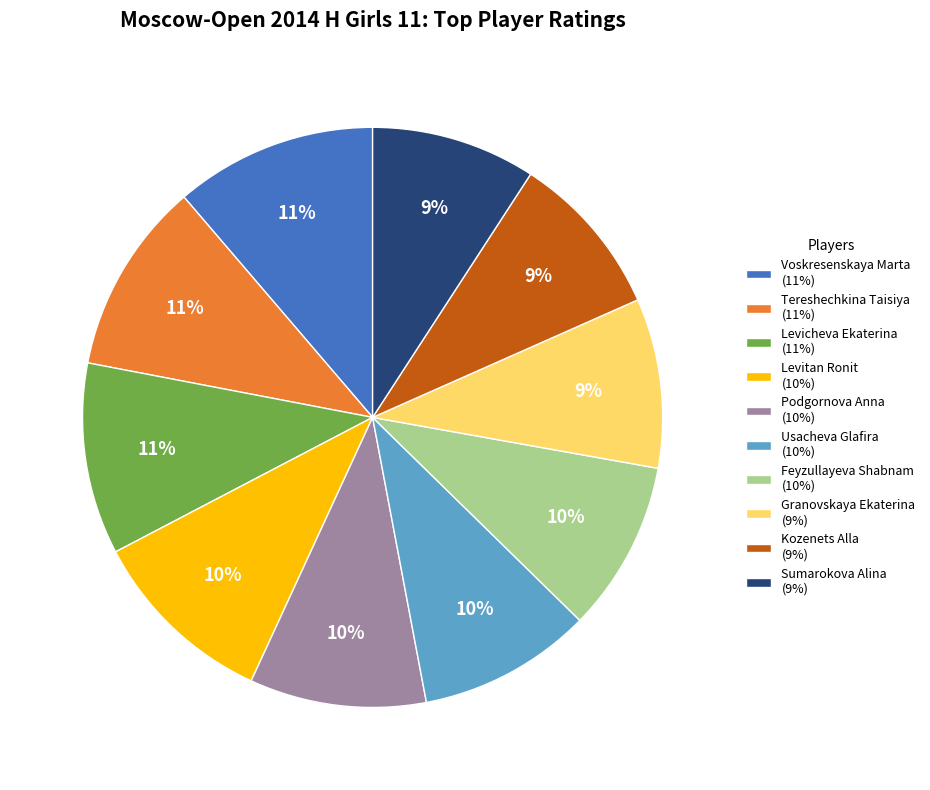

To the nearest percent, what is the combined percentage of Kozenets Alla and Sumarokova Alina?

18%